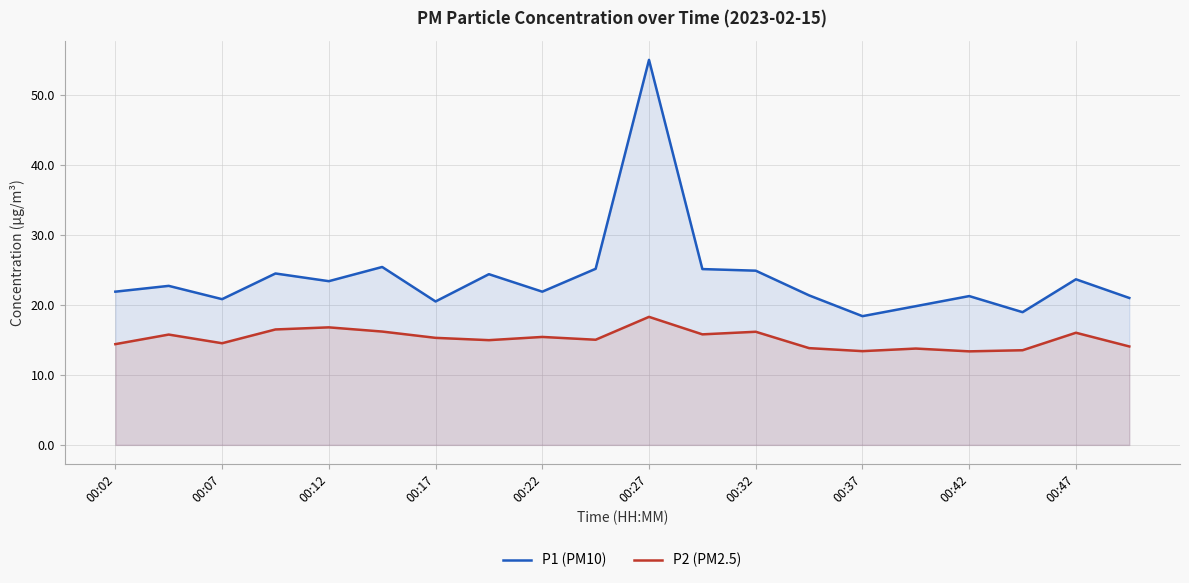

True or false: P1 (PM10) and P2 (PM2.5) cross at least once.

False